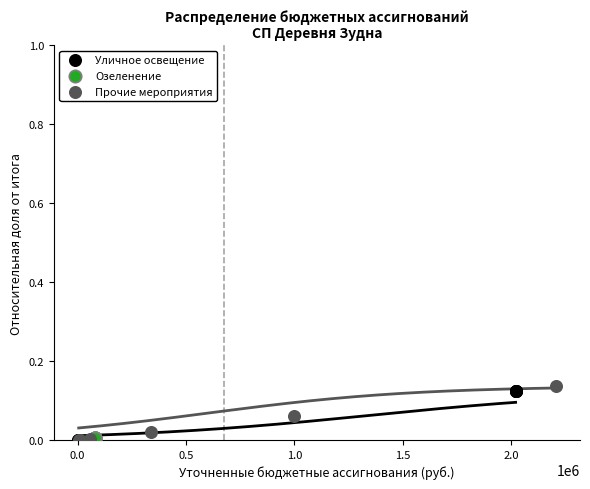

What are all the series names shown in the legend?

Уличное освещение, Озеленение, Прочие мероприятия